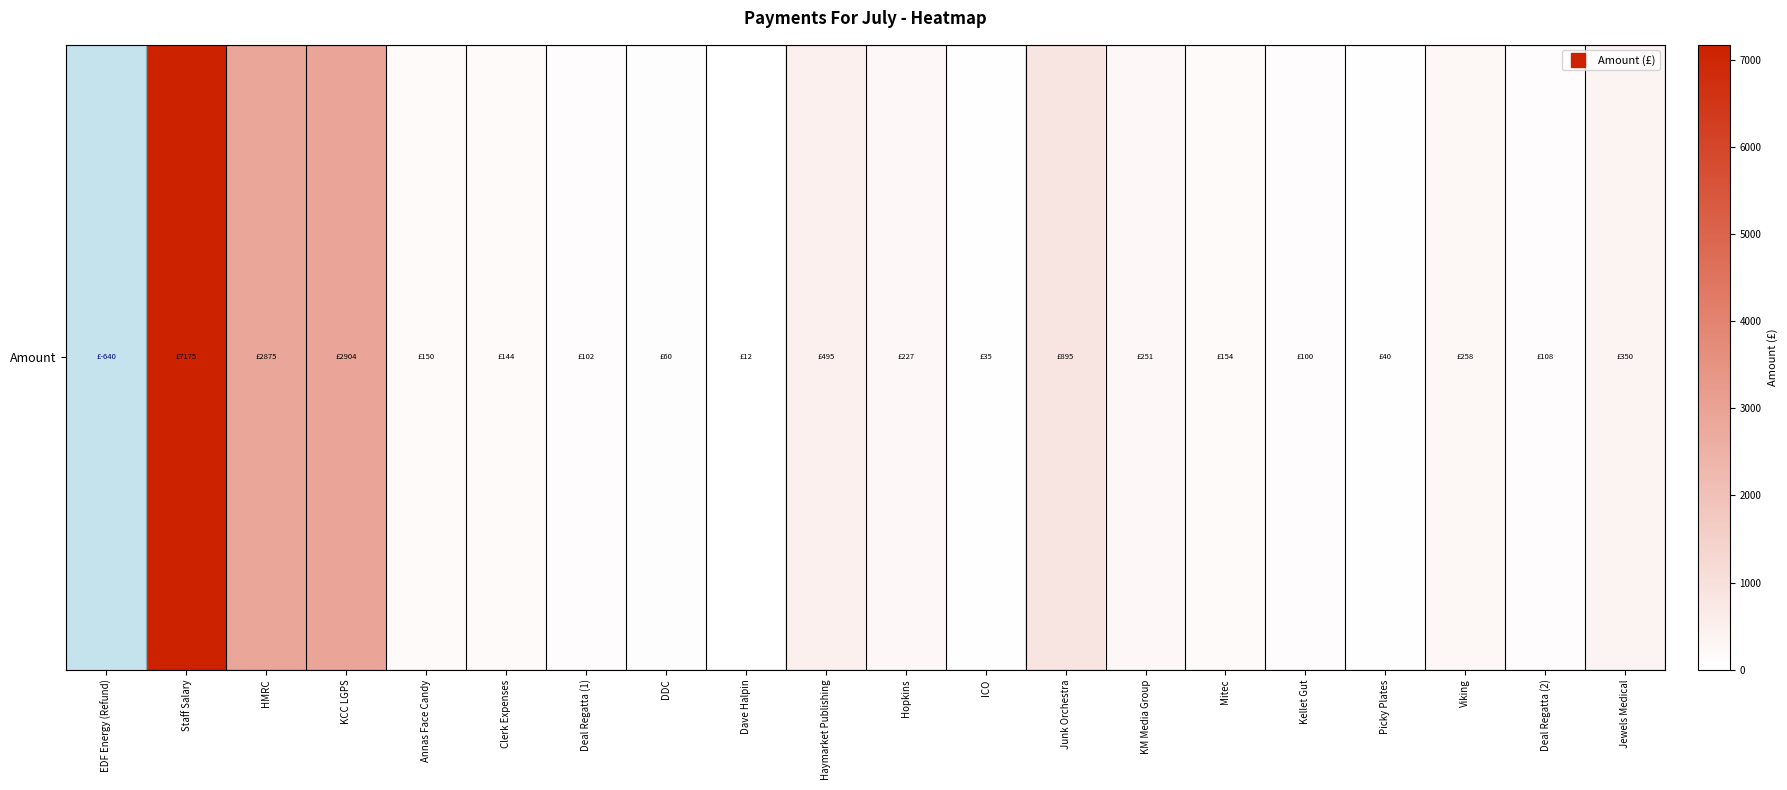

What is the difference between the values at ICO and Viking?

222.9